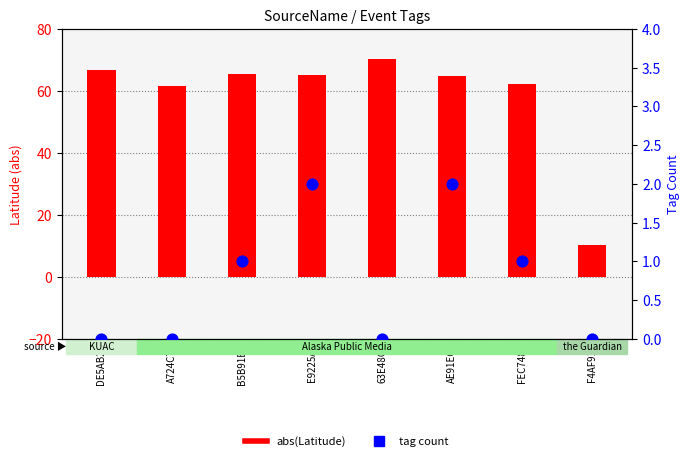

What is the total value across all series at FEC748?

63.1